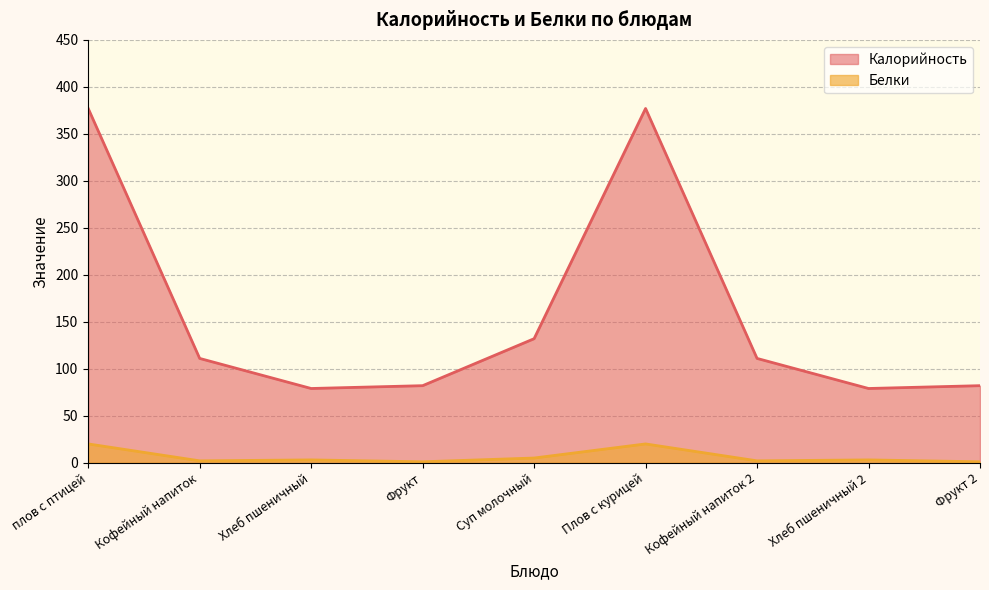

Between Суп молочный and Хлеб пшеничный 2, which is larger?

Суп молочный